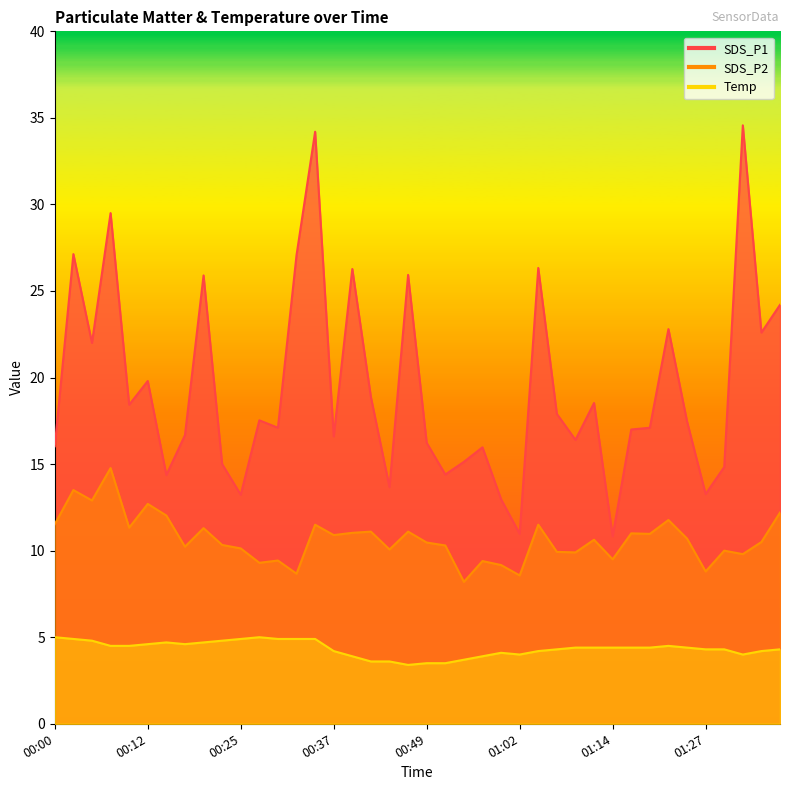

Does the chart display data point markers on the line(s)?

No